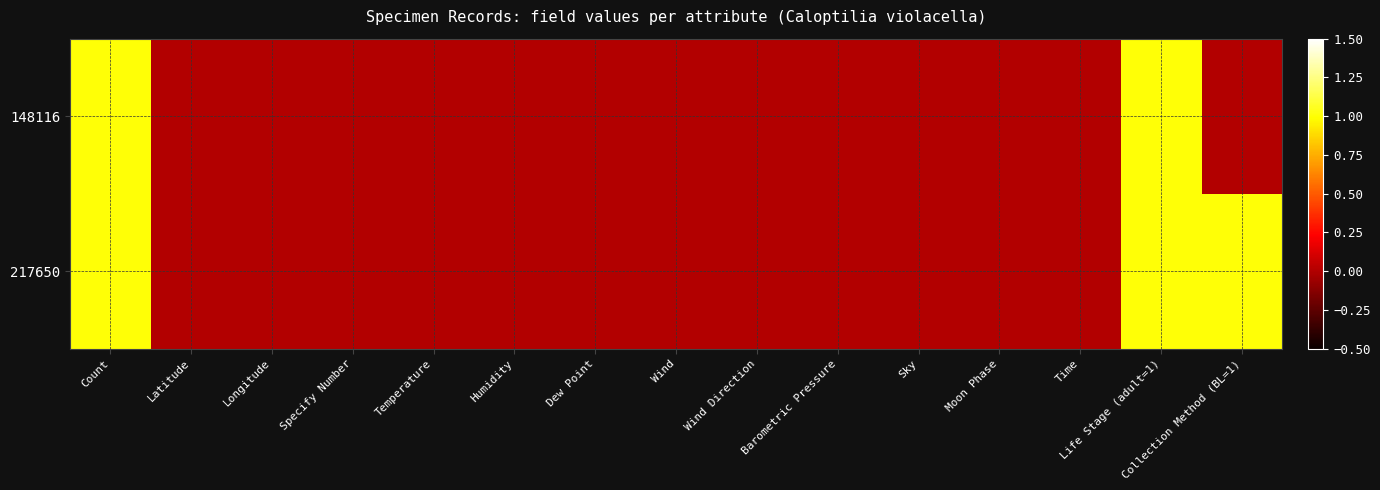

Rank the series by their maximum value, from lowest to highest.

148116, 217650